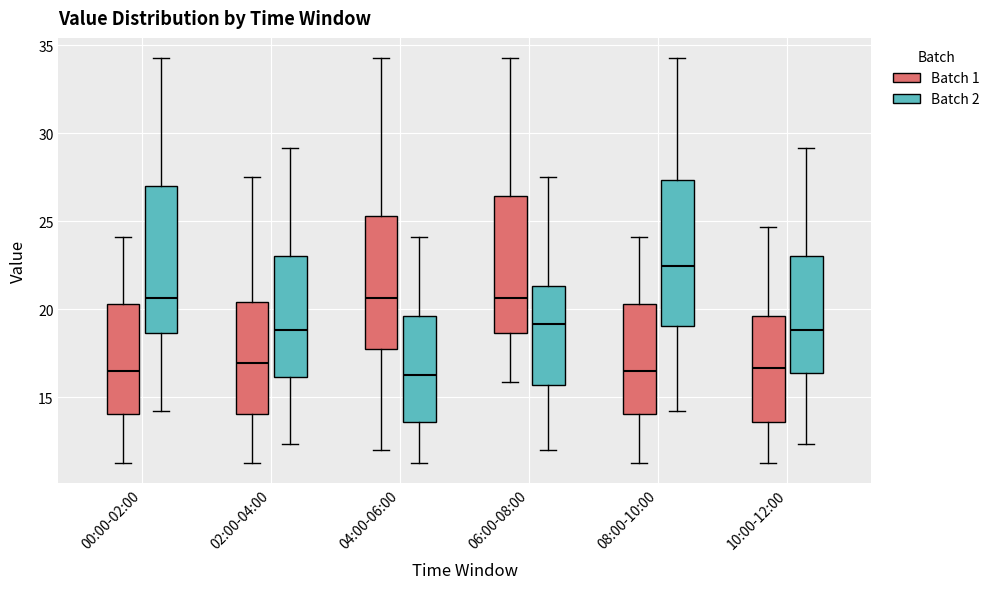

Reading left to right, transcribe this box plot: for each box, give where its median line is, the range the box spans, and where its two whiskers end, as read against the y-axis. The values are not printed on the chart, so give them approximately, as read against the axis.

00:00-02:00 (Batch 1): median 16.5, box 14.0 to 20.5, whiskers 11.5 to 24.0
00:00-02:00 (Batch 2): median 20.5, box 18.5 to 27.0, whiskers 14.0 to 34.5
02:00-04:00 (Batch 1): median 17.0, box 14.0 to 20.5, whiskers 11.5 to 27.5
02:00-04:00 (Batch 2): median 19.0, box 16.0 to 23.0, whiskers 12.5 to 29.0
04:00-06:00 (Batch 1): median 20.5, box 17.5 to 25.5, whiskers 12.0 to 34.5
04:00-06:00 (Batch 2): median 16.5, box 13.5 to 19.5, whiskers 11.5 to 24.0
06:00-08:00 (Batch 1): median 20.5, box 18.5 to 26.5, whiskers 16.0 to 34.5
06:00-08:00 (Batch 2): median 19.0, box 15.5 to 21.5, whiskers 12.0 to 27.5
08:00-10:00 (Batch 1): median 16.5, box 14.0 to 20.5, whiskers 11.5 to 24.0
08:00-10:00 (Batch 2): median 22.5, box 19.0 to 27.5, whiskers 14.0 to 34.5
10:00-12:00 (Batch 1): median 16.5, box 13.5 to 19.5, whiskers 11.5 to 24.5
10:00-12:00 (Batch 2): median 19.0, box 16.5 to 23.0, whiskers 12.5 to 29.0